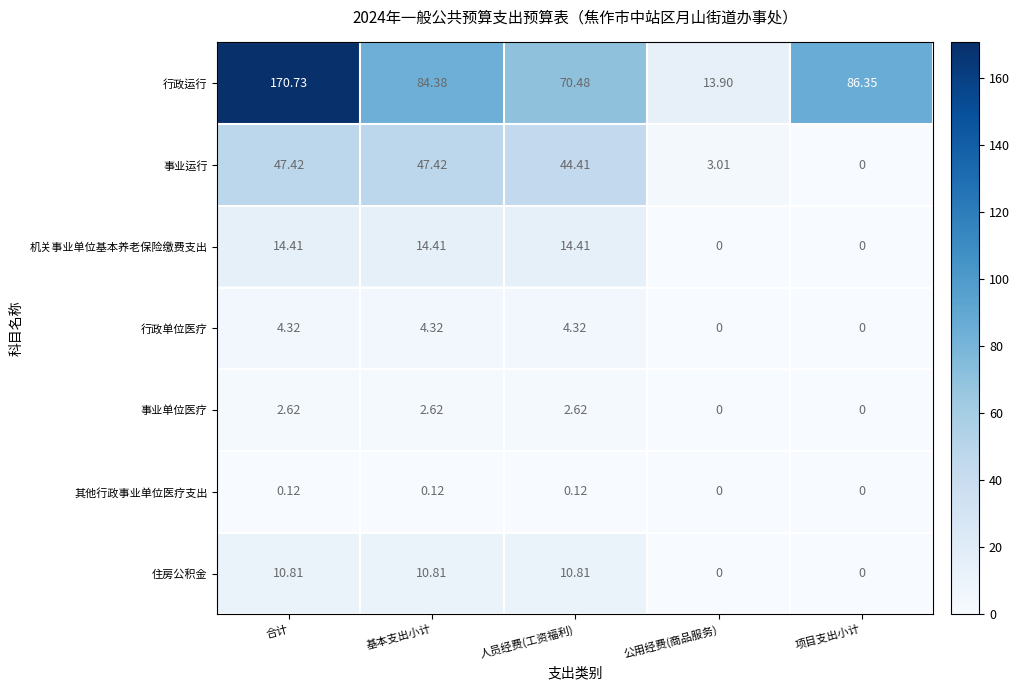

At which category is the sum across all series the highest?

合计